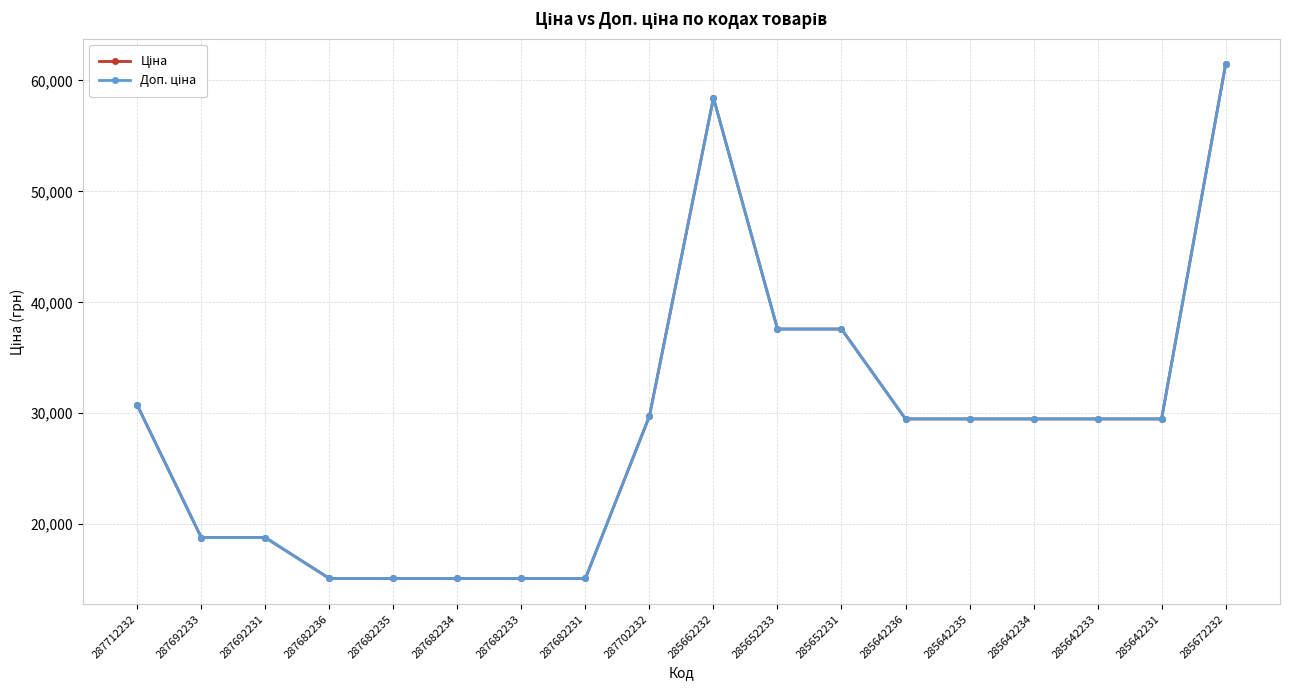

Rank the series by their maximum value, from highest to lowest.

Ціна, Доп. ціна